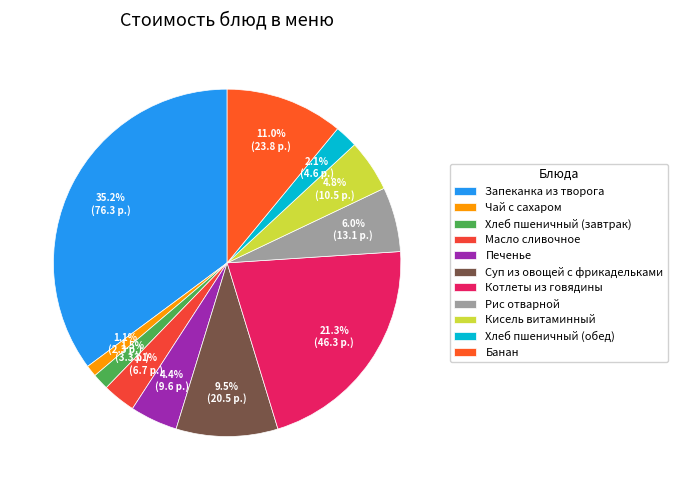

Is it true that Рис отварной is 14% of the pie?

False